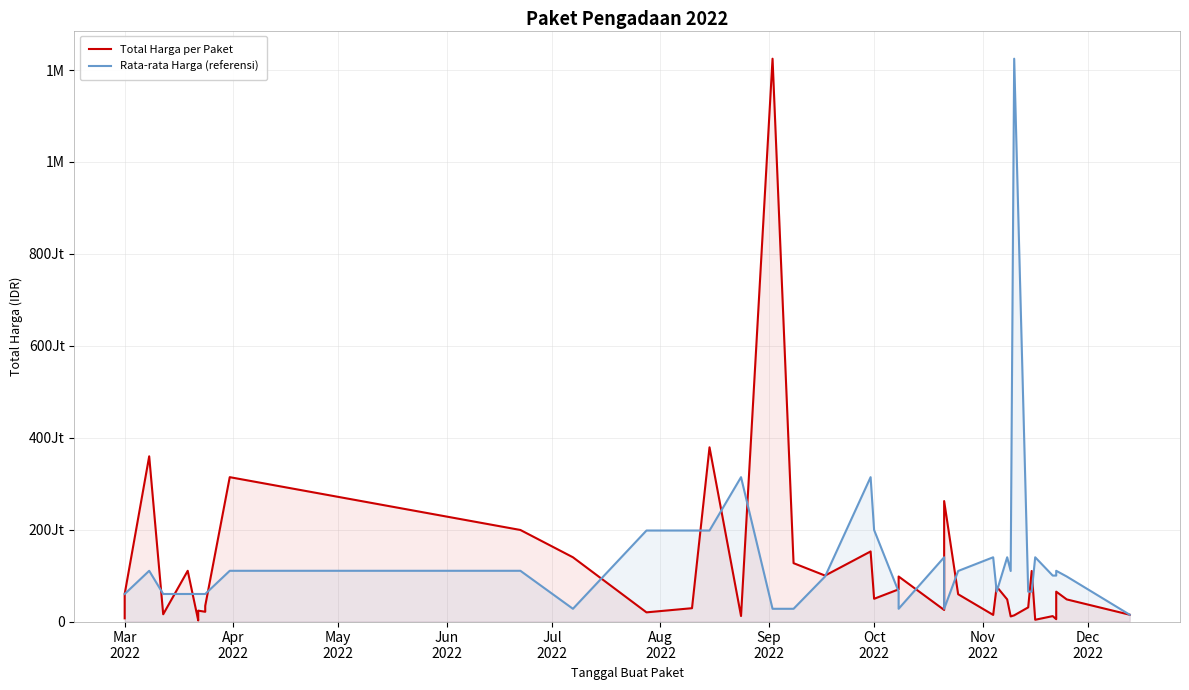

In Total Harga per Paket, how many points are lower than both neighbors (excluding endpoints)?

12